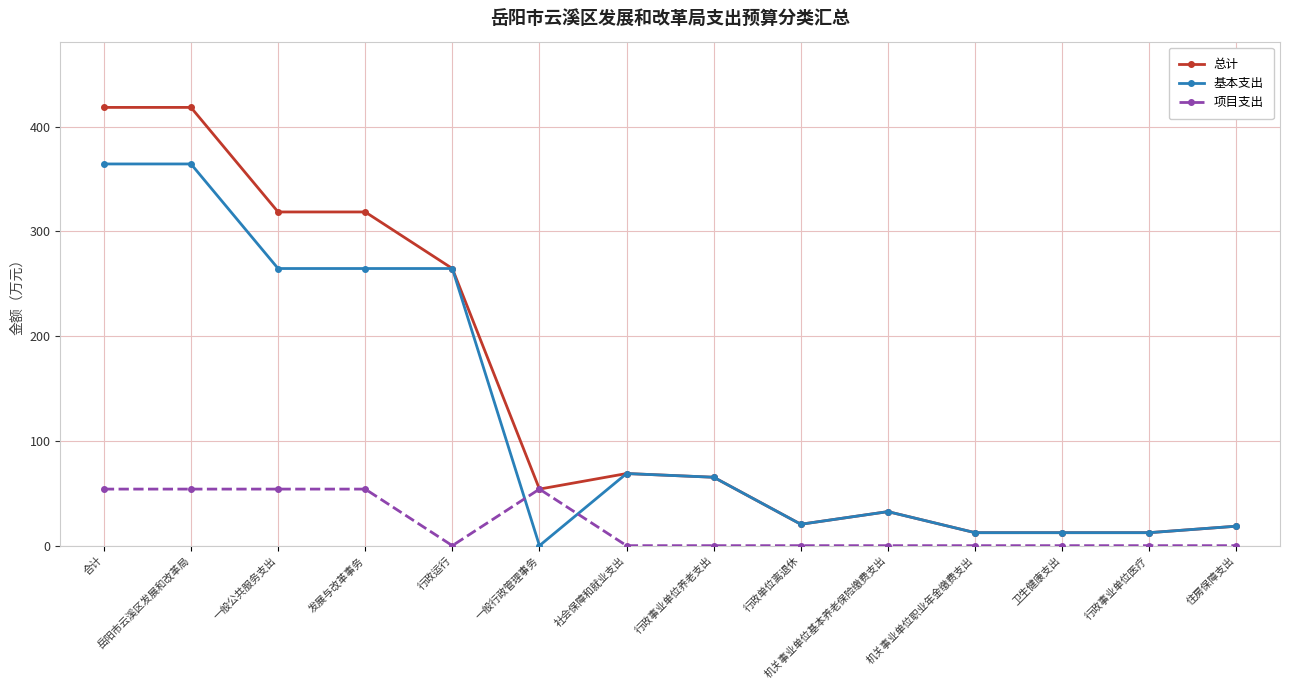

True or false: 基本支出 has more than 1 points higher than both neighbors.

True